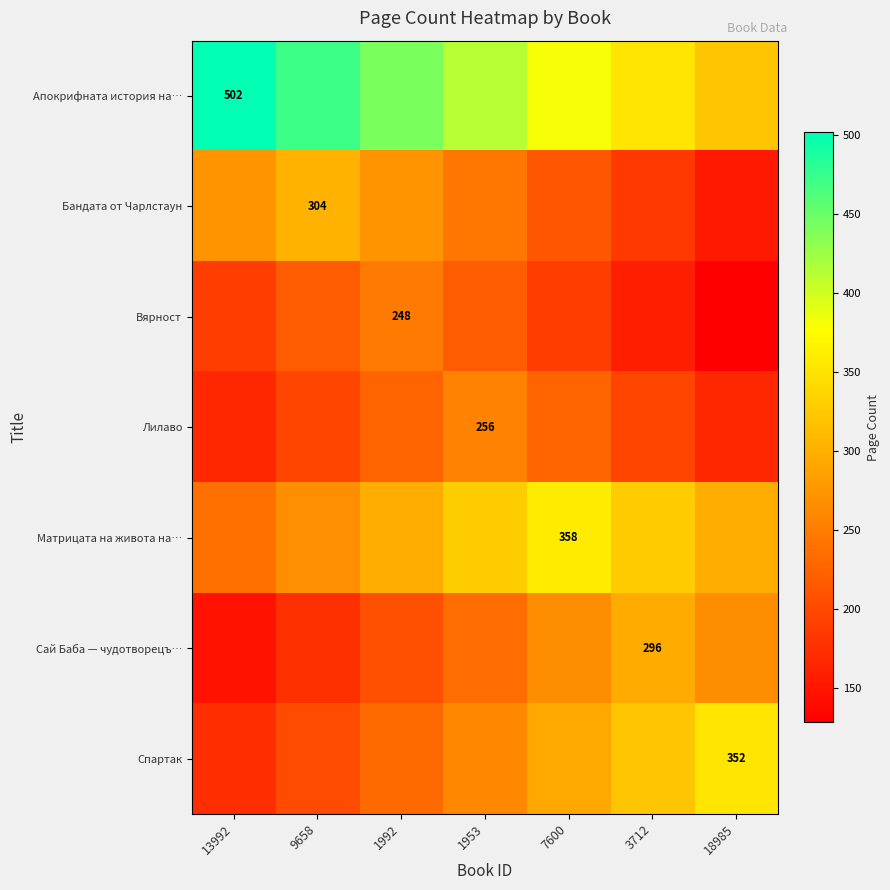

What is the average value of the Лилаво series?

205